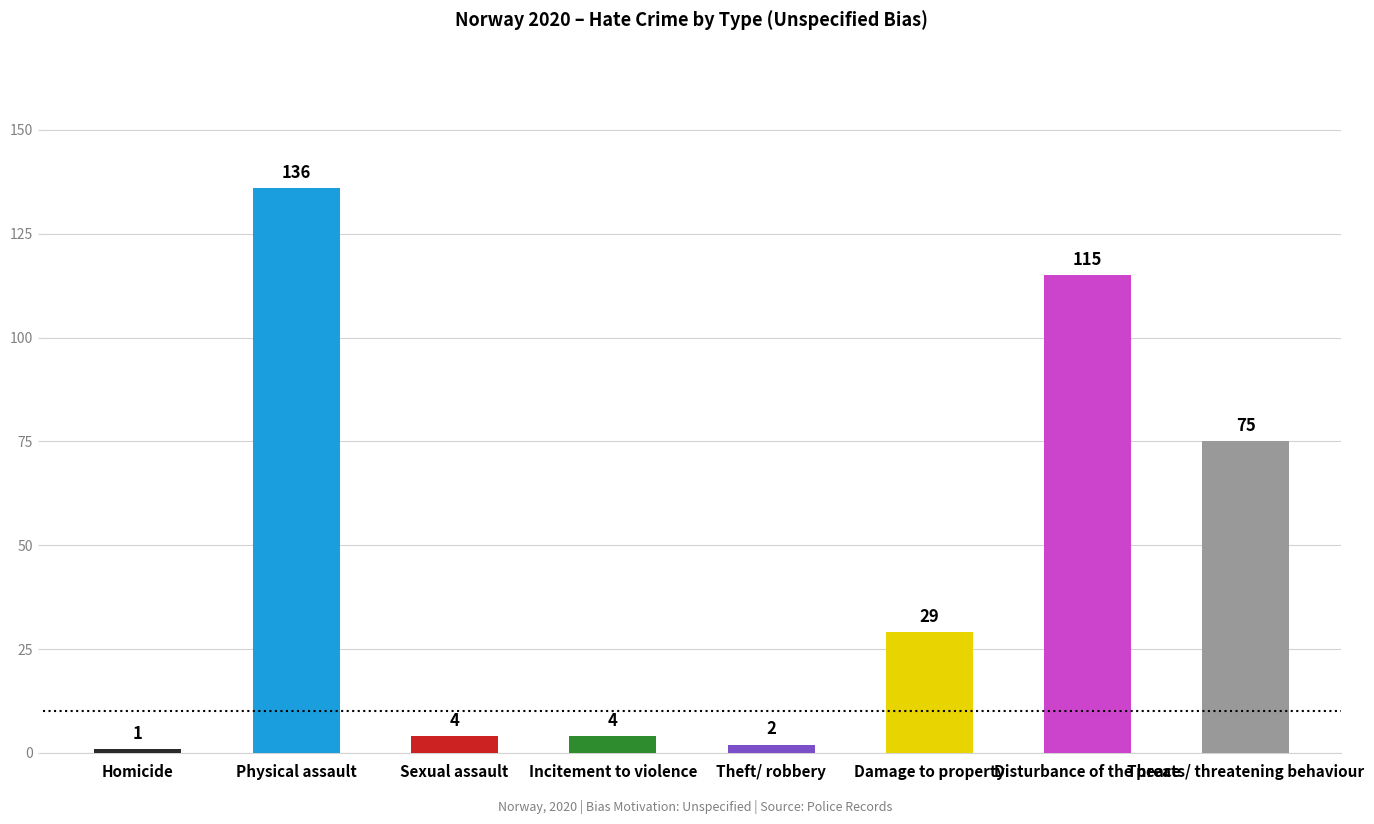

True or false: the data shows 4 at Sexual assault.

True